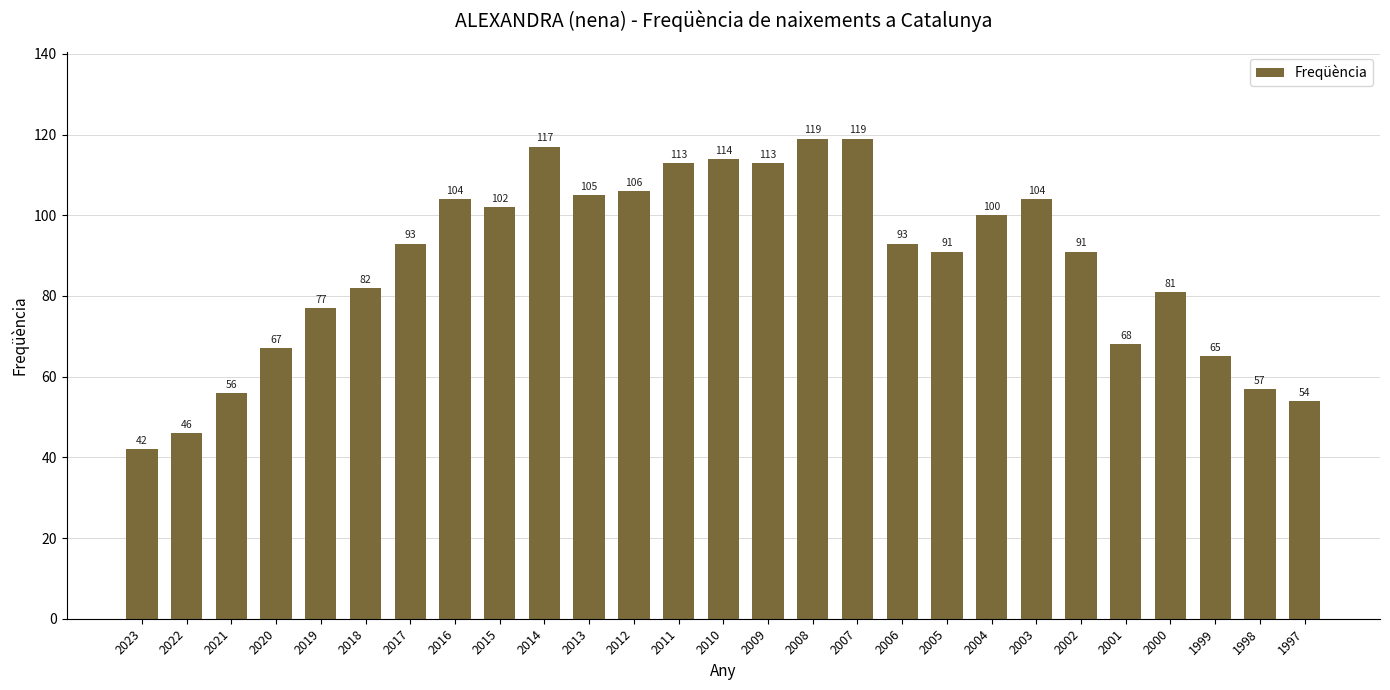

Count the number of categories in the chart.

27